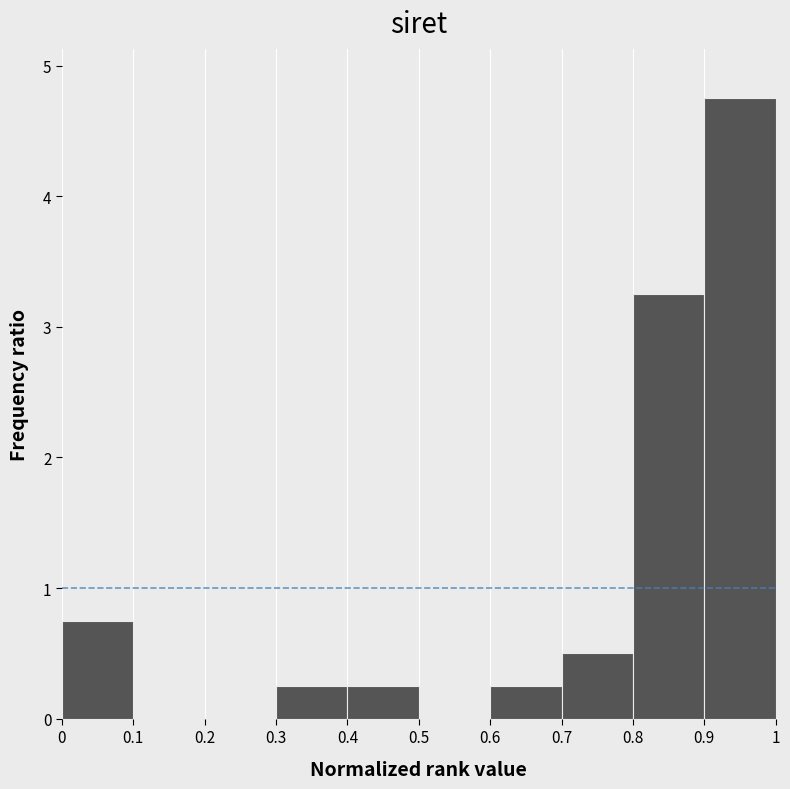

Reading left to right, list every bar in this chart as the range it spans on the x-axis followed by its height. The values are not printed on the chart, so give them approximately, as read against the axis.

0 to 0.1: 0.8
0.1 to 0.2: 0
0.2 to 0.3: 0
0.3 to 0.4: 0.3
0.4 to 0.5: 0.3
0.5 to 0.6: 0
0.6 to 0.7: 0.3
0.7 to 0.8: 0.5
0.8 to 0.9: 3.3
0.9 to 1: 4.8